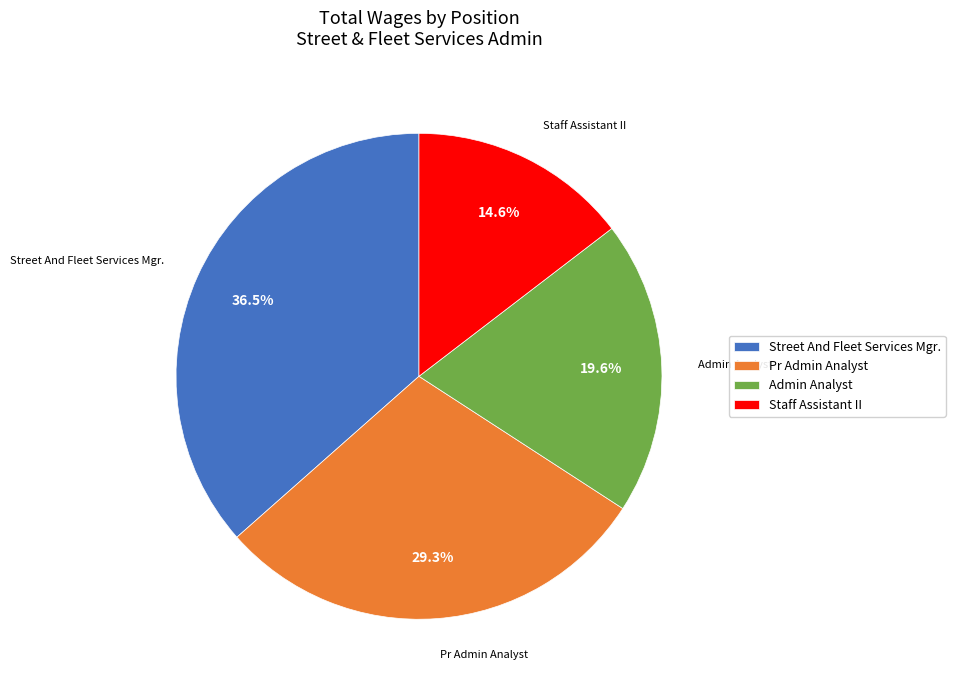

Rank the categories by value from highest to lowest.

Street And Fleet Services Mgr., Pr Admin Analyst, Admin Analyst, Staff Assistant II